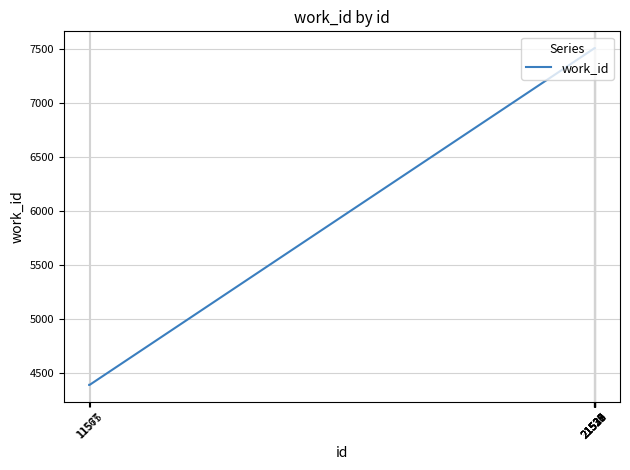

What is the greatest value displayed?

7510